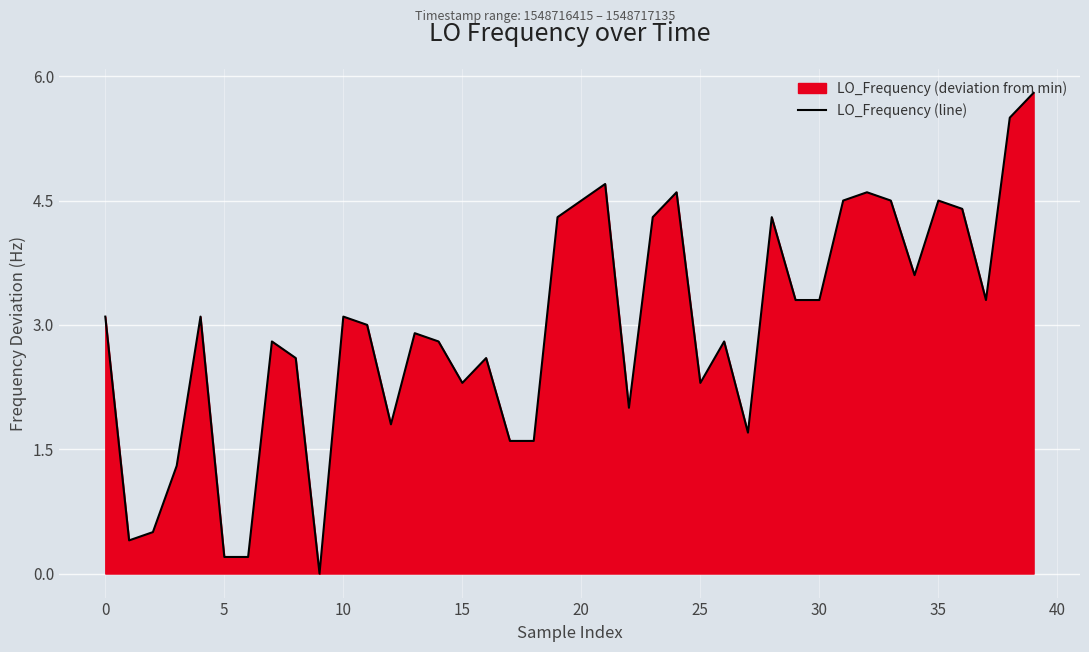

What is the difference between the maximum and minimum values?

5.8